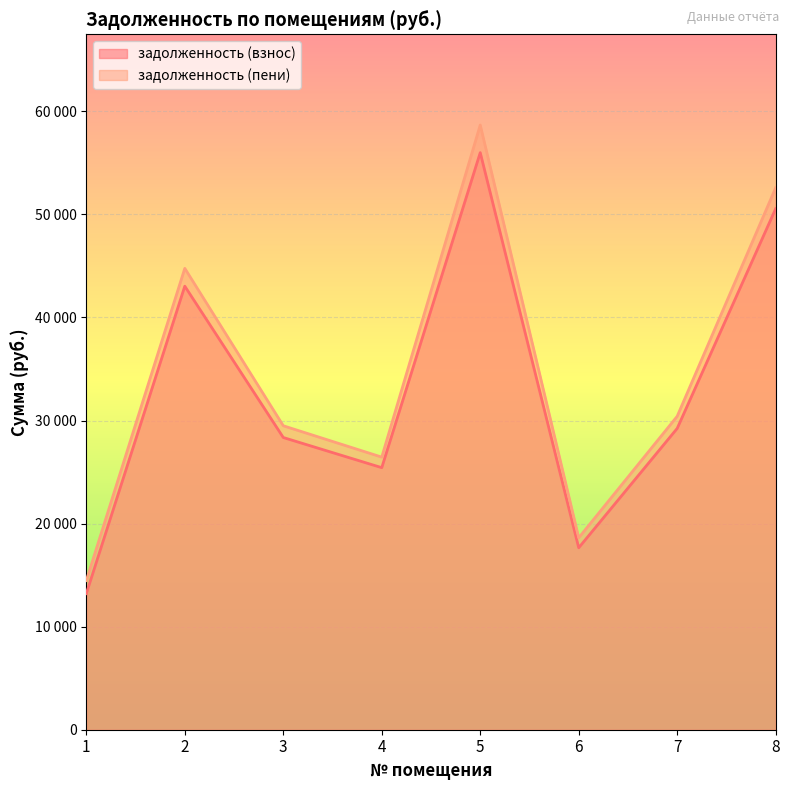

Which category has the lowest value across all series?

1